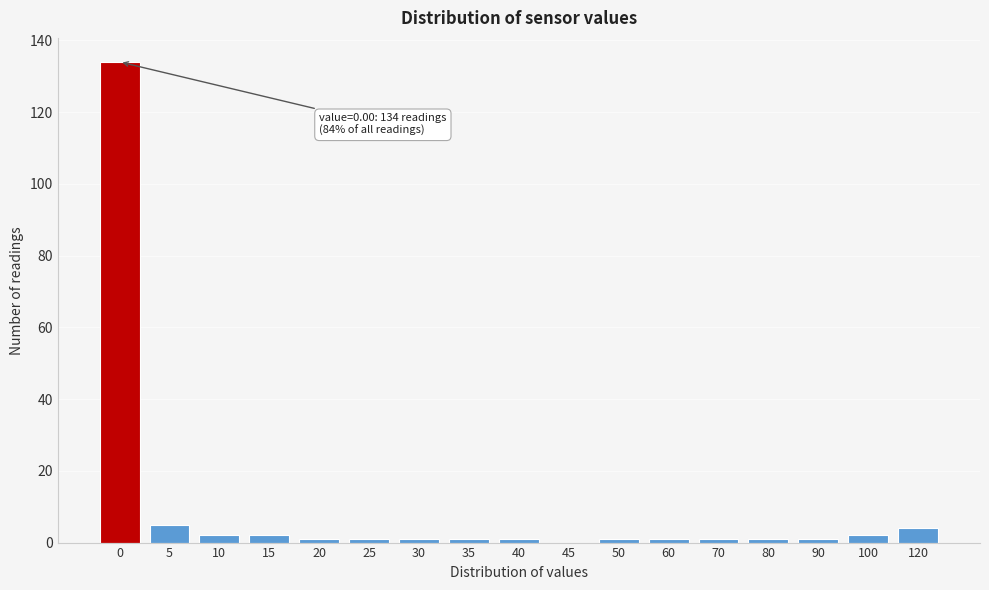

Reading right to left, list all the values displayed in this chart.

120=4	100=2	90=1	80=1	70=1	60=1	50=1	45=0	40=1	35=1	30=1	25=1	20=1	15=2	10=2	5=5	0=134